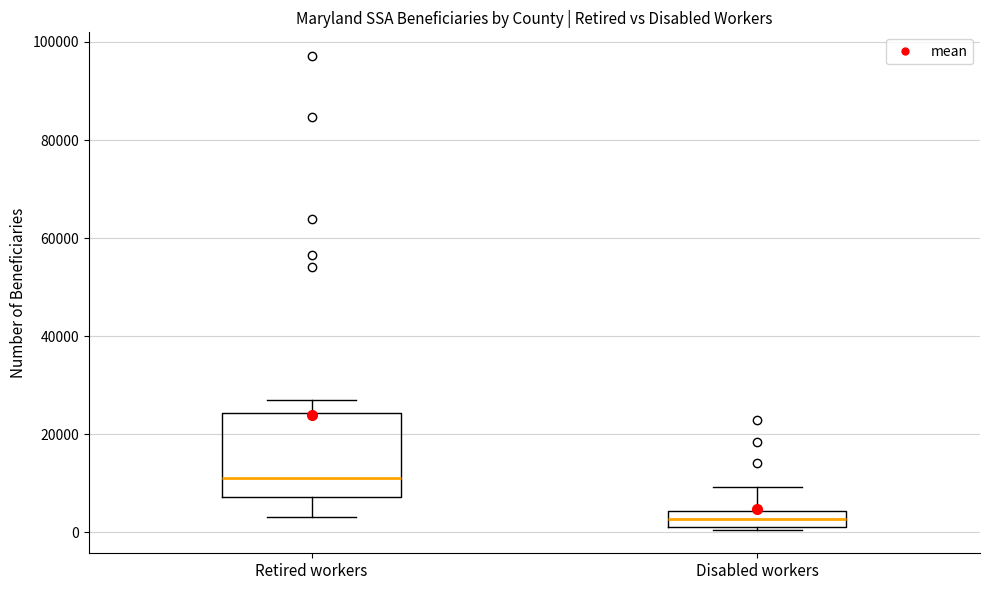

Reading left to right, transcribe this box plot: for each box, give where its median line is, the range the box spans, and where its two whiskers end, as read against the y-axis. The values are not printed on the chart, so give them approximately, as read against the axis.

Retired workers: median 12000, box 8000 to 24000, whiskers 4000 to 26000
Disabled workers: median 2000 (inside the box), box 2000 to 4000, whiskers 0 to 10000